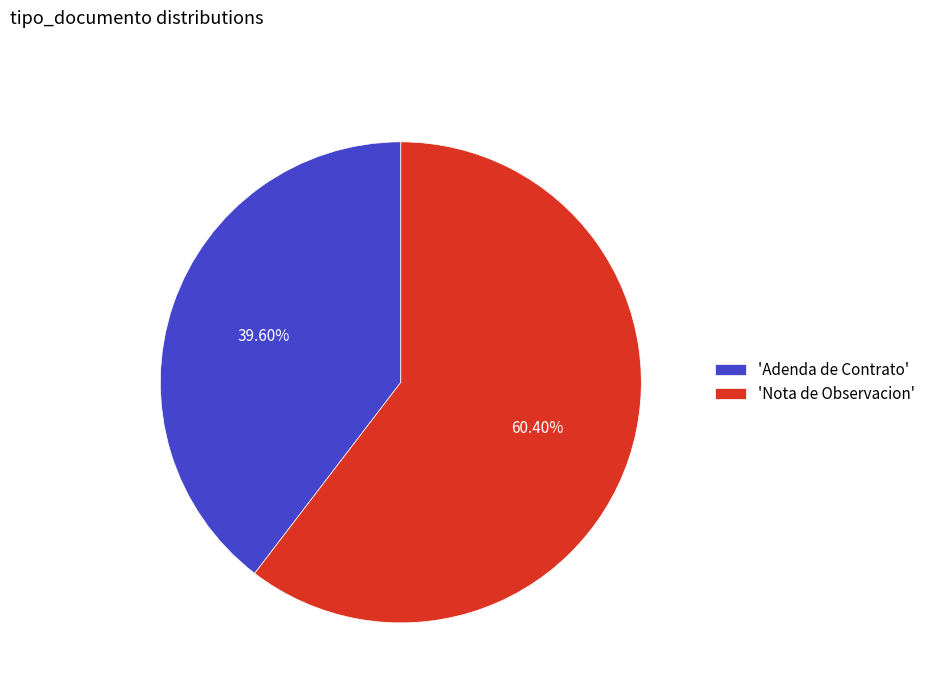

Rank the categories by value from highest to lowest.

'Nota de Observacion', 'Adenda de Contrato'